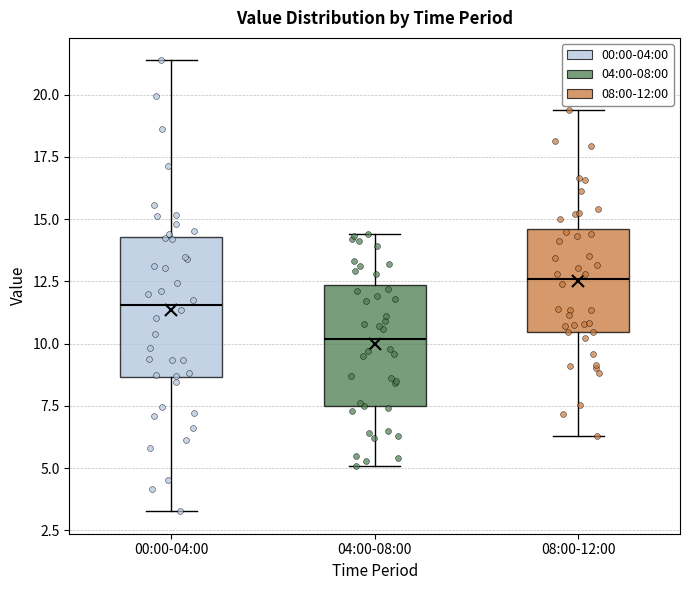

Comparing the boxes themselves (not the whiskers), which one is the tallest?

00:00-04:00